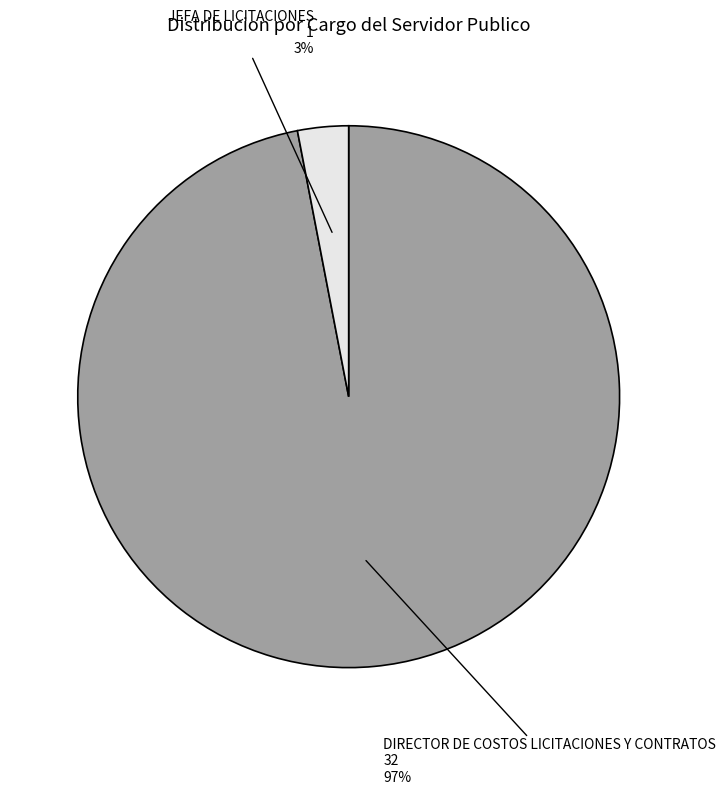

What percentage is the DIRECTOR DE COSTOS LICITACIONES Y CONTRATOS slice, to the nearest percent?

97%